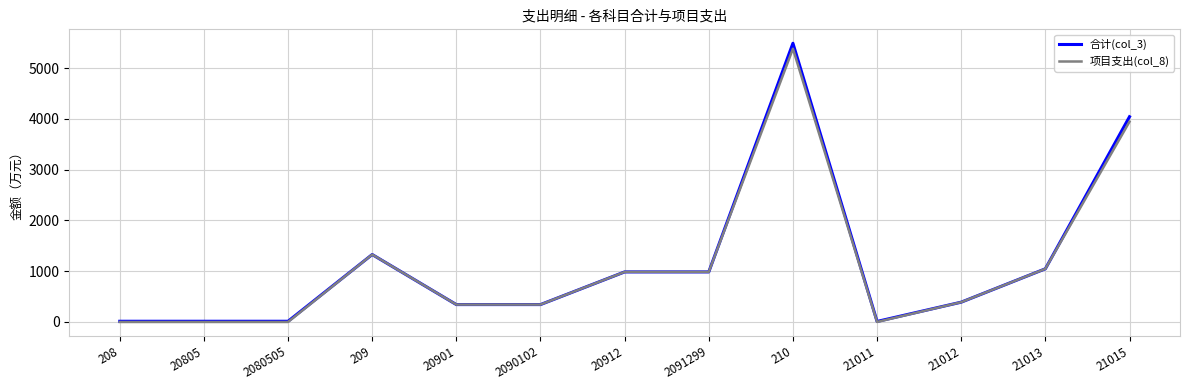

At how many categories does at least one series exceed 1381?

2